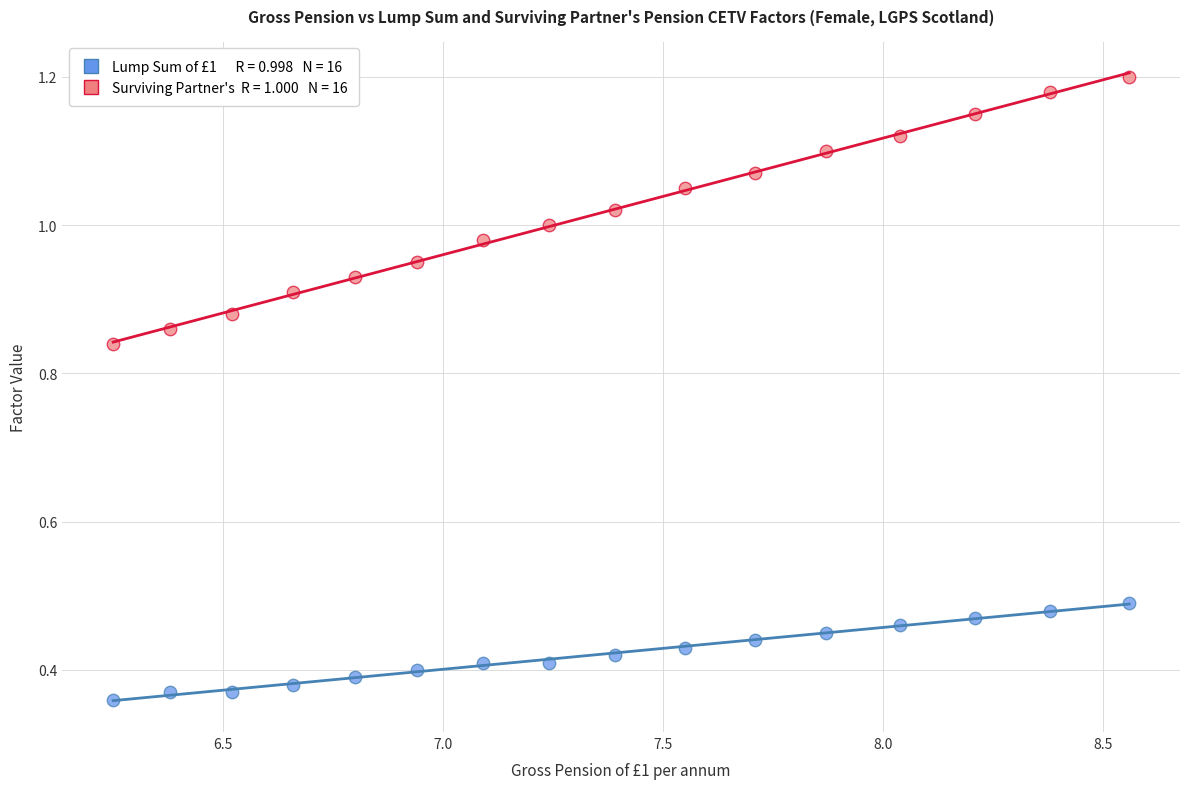

How many data points are displayed?

32